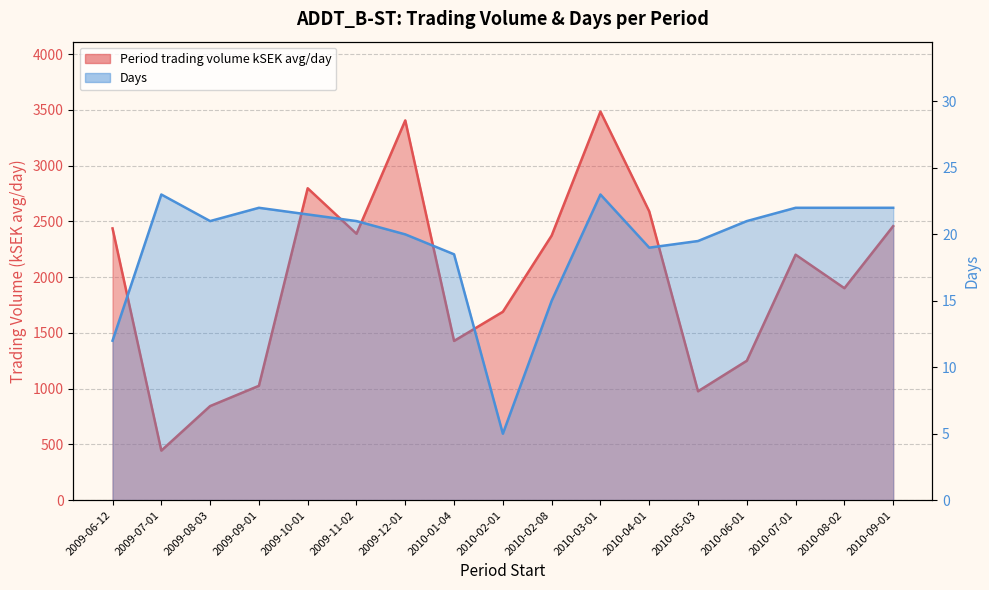

List the series in order of their peak value, lowest first.

Days, Period trading volume kSEK avg/day